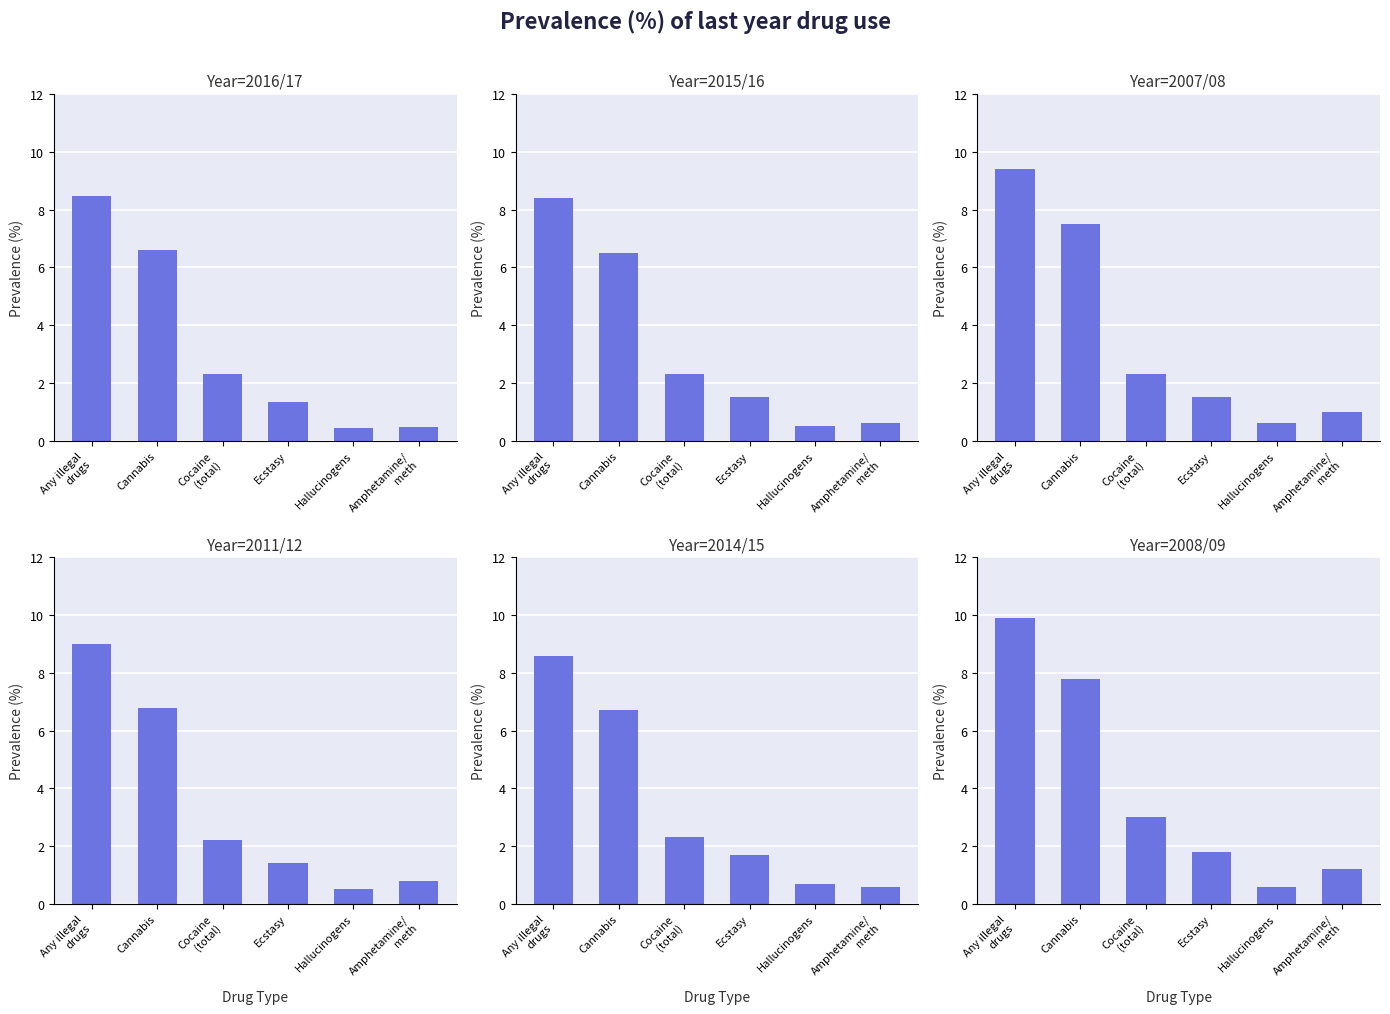

Which series has the largest range (max minus min)?

2008/09